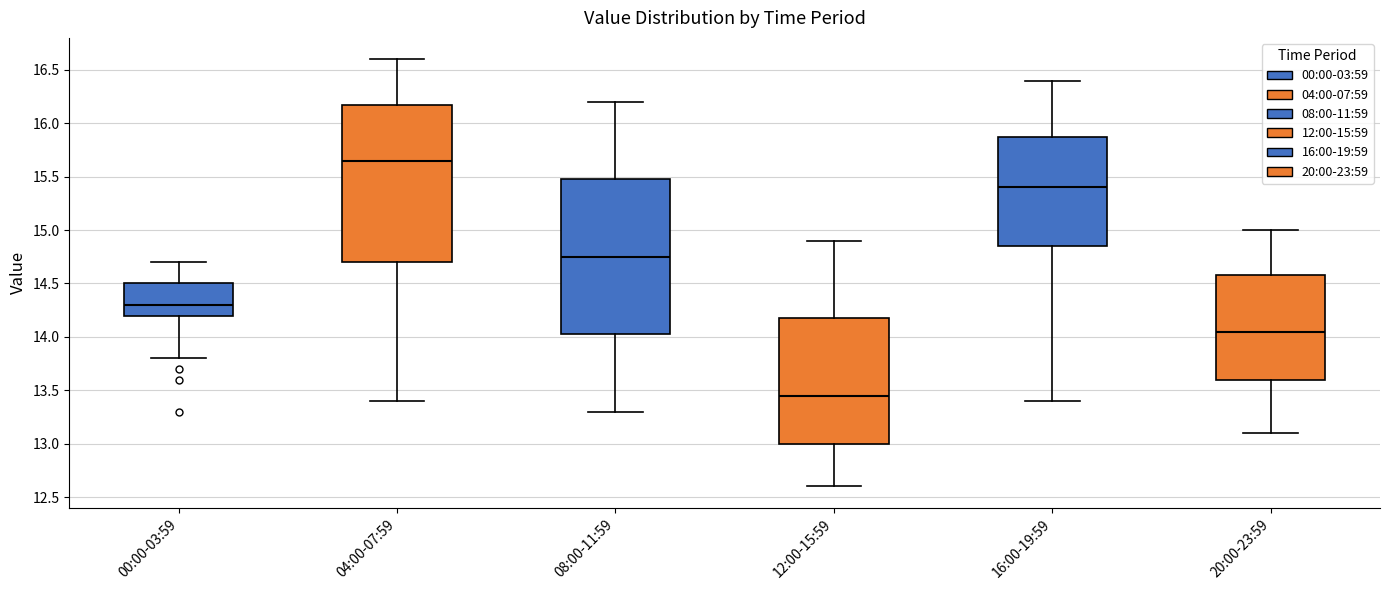

Reading left to right, read every box against the y-axis: the position of its median line, the range the box covers, and the ends of its whiskers. The values are not printed on the chart, so give them approximately, as read against the axis.

00:00-03:59: median 14.30, box 14.20 to 14.50, whiskers 13.80 to 14.70
04:00-07:59: median 15.65, box 14.70 to 16.20, whiskers 13.40 to 16.60
08:00-11:59: median 14.75, box 14.05 to 15.50, whiskers 13.30 to 16.20
12:00-15:59: median 13.45, box 13.00 to 14.20, whiskers 12.60 to 14.90
16:00-19:59: median 15.40, box 14.85 to 15.90, whiskers 13.40 to 16.40
20:00-23:59: median 14.05, box 13.60 to 14.60, whiskers 13.10 to 15.00